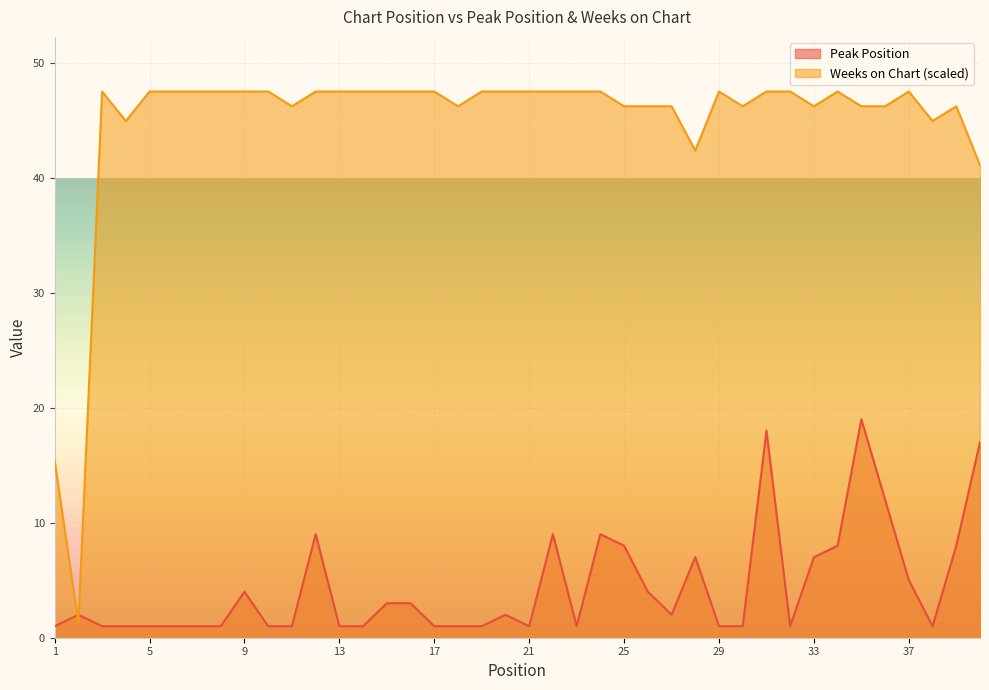

Reading left to right, list all the values displayed in this chart.

Peak Position: 1=1.0	2=2.0	3=1.0	4=1.0	5=1.0	6=1.0	7=1.0	8=1.0	9=4.0	10=1.0	11=1.0	12=9.0	13=1.0	14=1.0	15=3.0	16=3.0	17=1.0	18=1.0	19=1.0	20=2.0	21=1.0	22=9.0	23=1.0	24=9.0	25=8.0	26=4.0	27=2.0	28=7.0	29=1.0	30=1.0	31=18.0	32=1.0	33=7.0	34=8.0	35=19.0	36=12.0	37=5.0	38=1.0	39=8.0	40=17.0
Weeks on Chart: 1=15.4	2=1.3	3=47.5	4=44.9	5=47.5	6=47.5	7=47.5	8=47.5	9=47.5	10=47.5	11=46.2	12=47.5	13=47.5	14=47.5	15=47.5	16=47.5	17=47.5	18=46.2	19=47.5	20=47.5	21=47.5	22=47.5	23=47.5	24=47.5	25=46.2	26=46.2	27=46.2	28=42.4	29=47.5	30=46.2	31=47.5	32=47.5	33=46.2	34=47.5	35=46.2	36=46.2	37=47.5	38=44.9	39=46.2	40=41.1